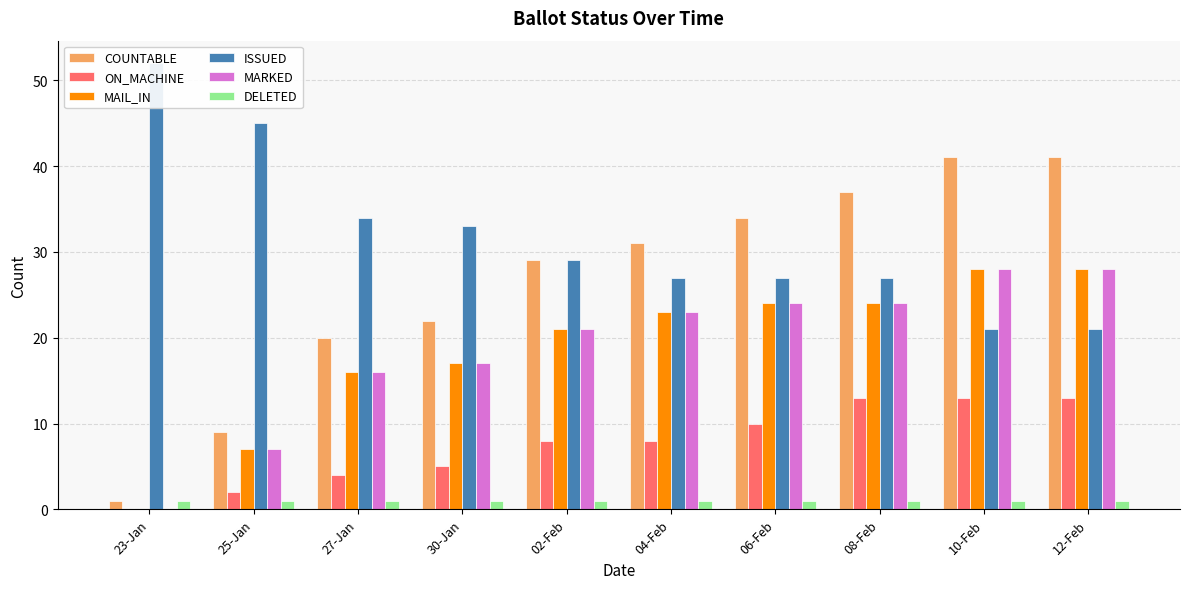

Reading left to right, transcribe all the data shown in this chart.

COUNTABLE: 1	9	20	22	29	31	34	37	41	41
ON_MACHINE: 0	2	4	5	8	8	10	13	13	13
MAIL_IN: 0	7	16	17	21	23	24	24	28	28
ISSUED: 52	45	34	33	29	27	27	27	21	21
MARKED: 0	7	16	17	21	23	24	24	28	28
DELETED: 1	1	1	1	1	1	1	1	1	1